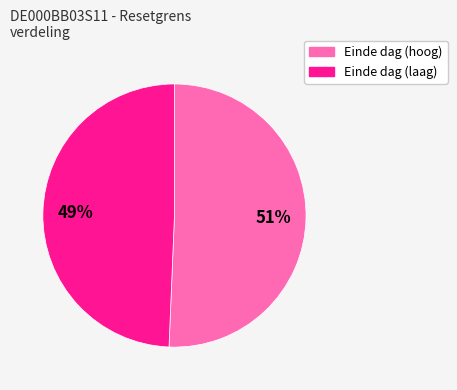

How many slices are in this pie chart?

2